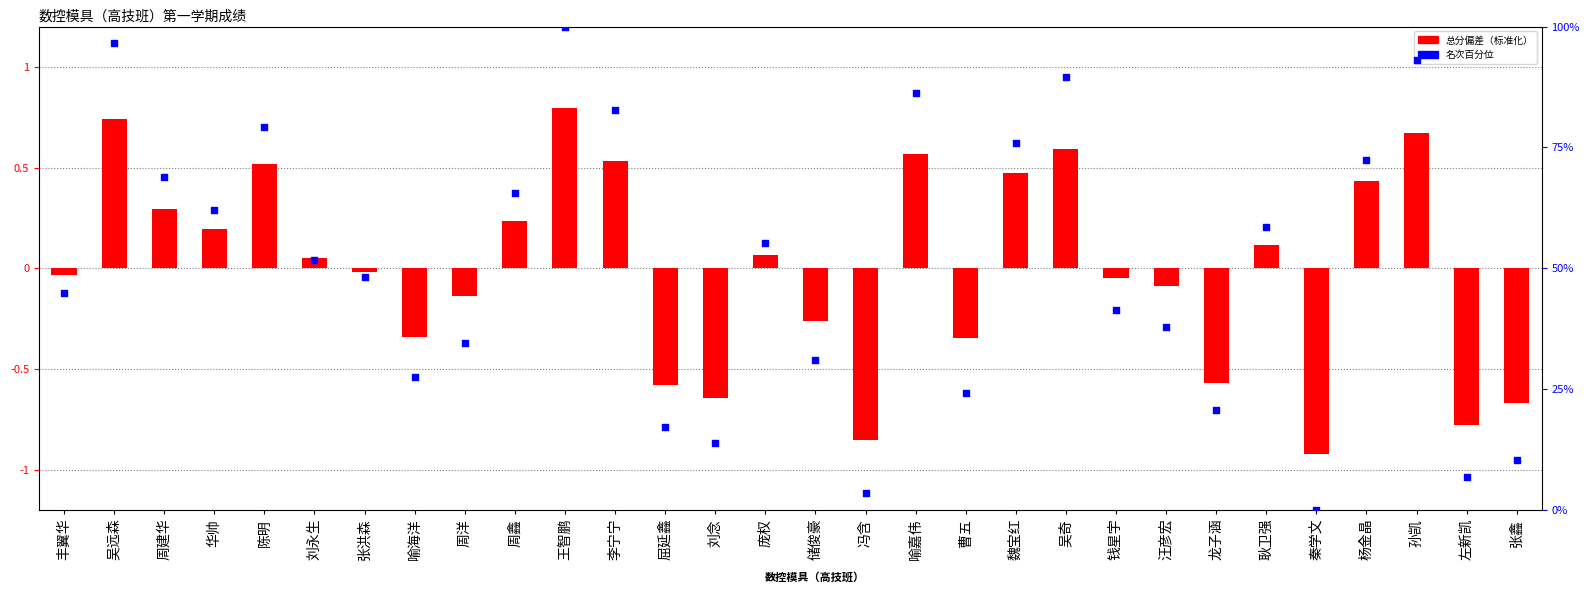

Which series reaches the minimum Y coordinate?

总分偏差